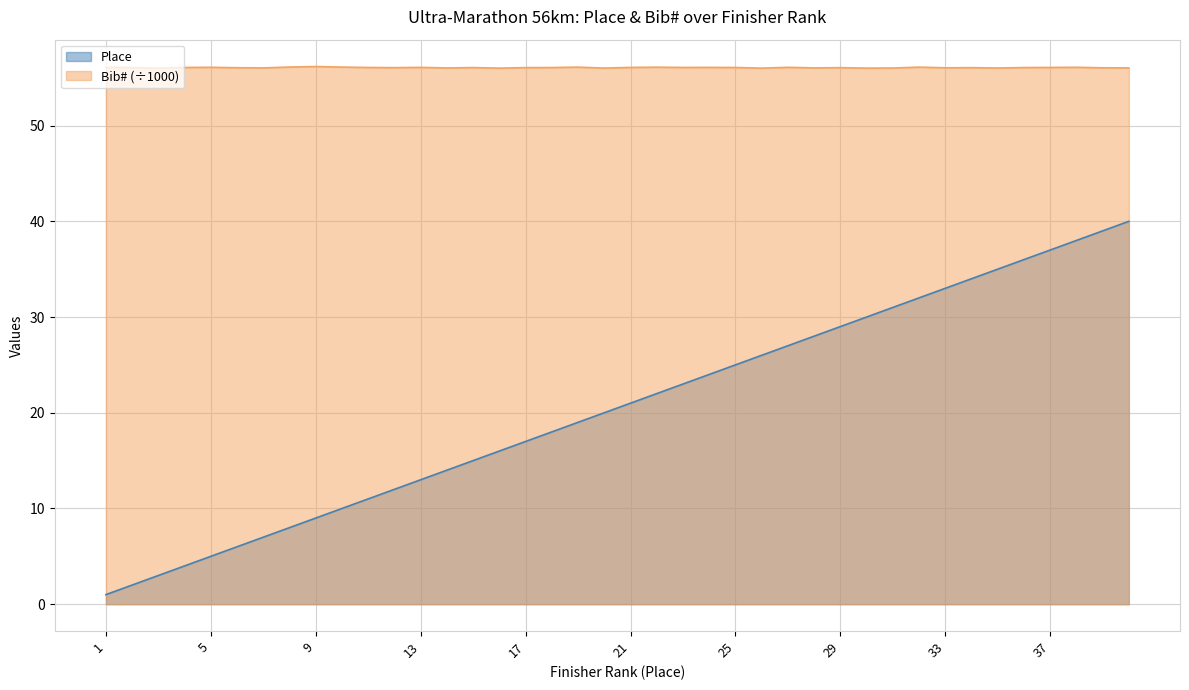

How many categories are shown in the chart?

40